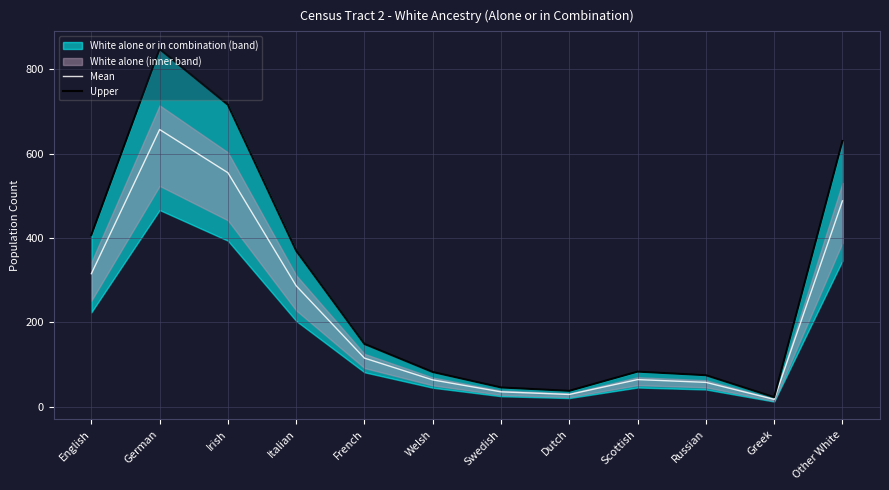

What is the label of the 2nd point from the right?

Greek